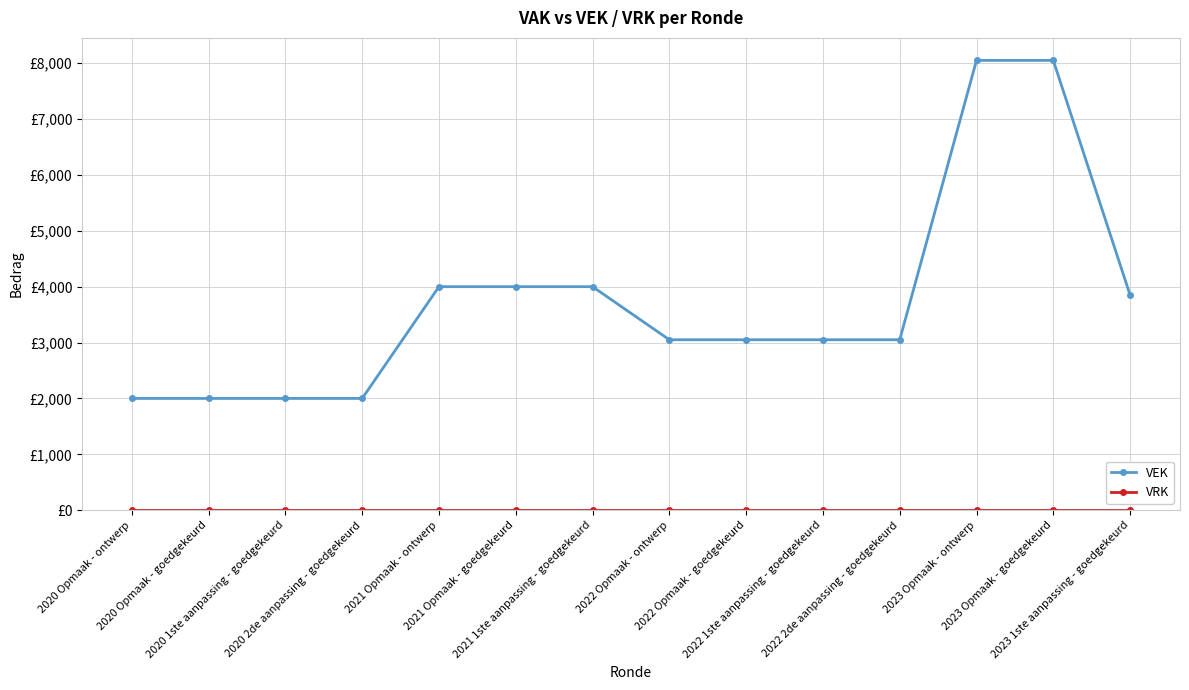

Between 2020 1ste aanpassing - goedgekeurd and 2022 Opmaak - ontwerp, which series saw the biggest shift?

VEK